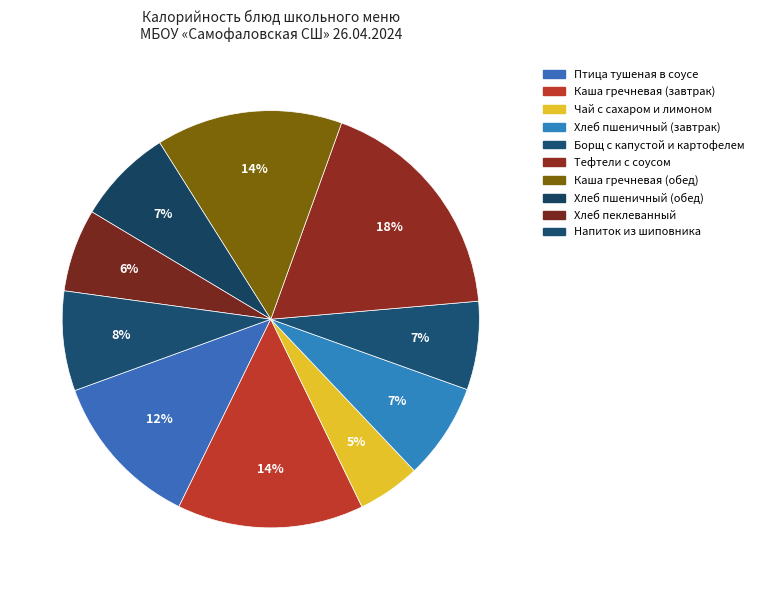

What is the change in value from Птица тушеная в соусе to Хлеб пшеничный (обед)?

-58.4